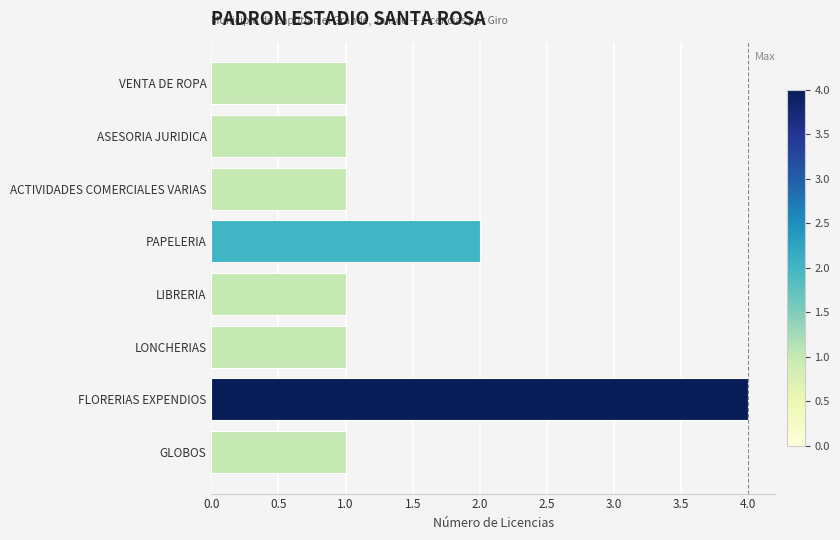

Reading bottom to top, list all the values displayed in this chart.

1	4	1	1	2	1	1	1